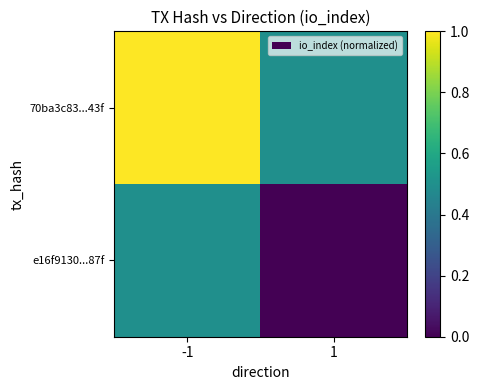

Reading left to right, what are all the values shown in this chart?

70ba3c83...43f: -1=1.0	1=0.5
e16f9130...87f: -1=0.5	1=0.0